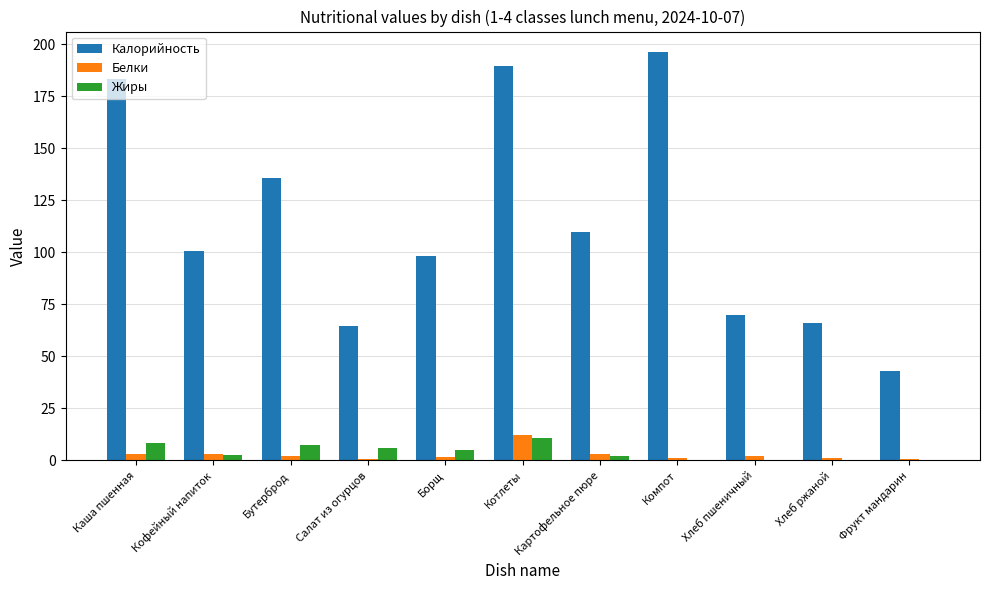

What is the difference between the Калорийность values at Хлеб ржаной and Борщ?

32.4